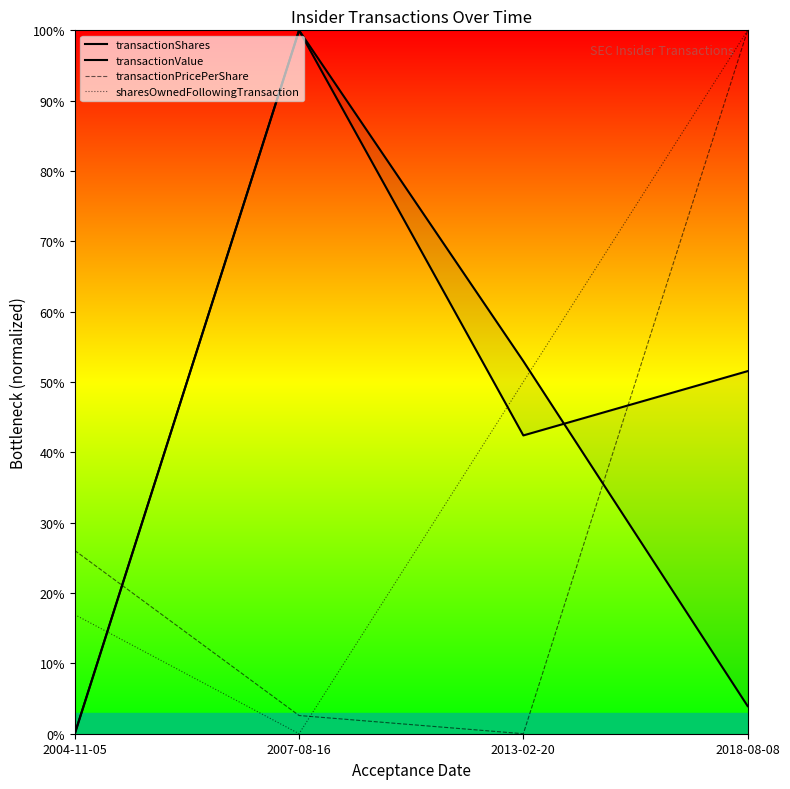

What is the approximate value of transactionValue at 2018-08-08?

51.5